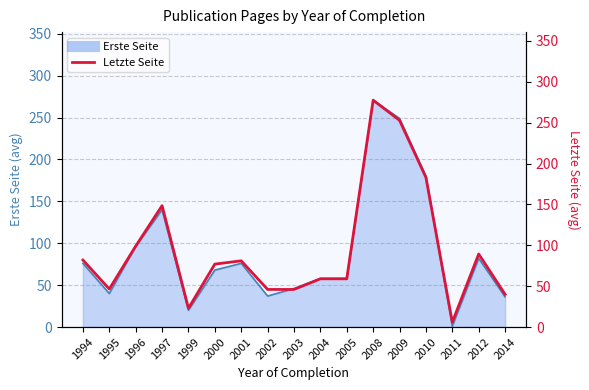

At which category is the sum across all series the highest?

2008